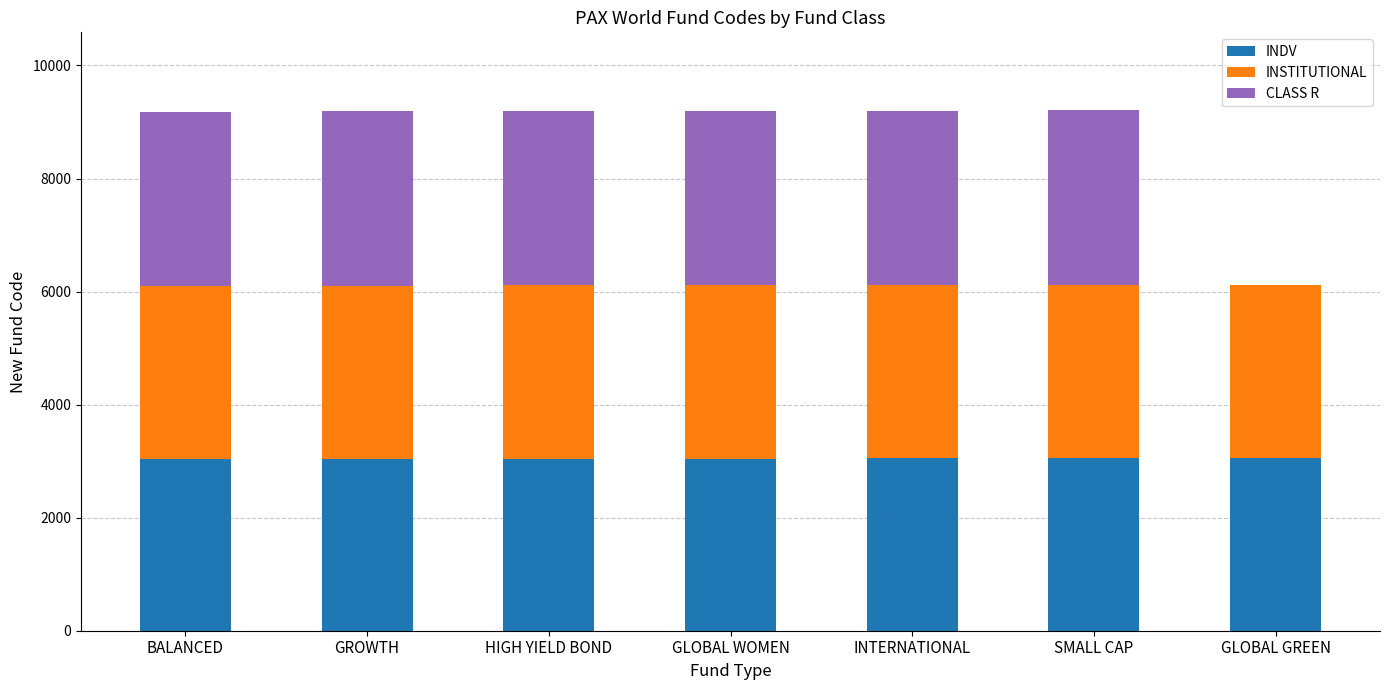

What is the highest value of the INDV series?

3049